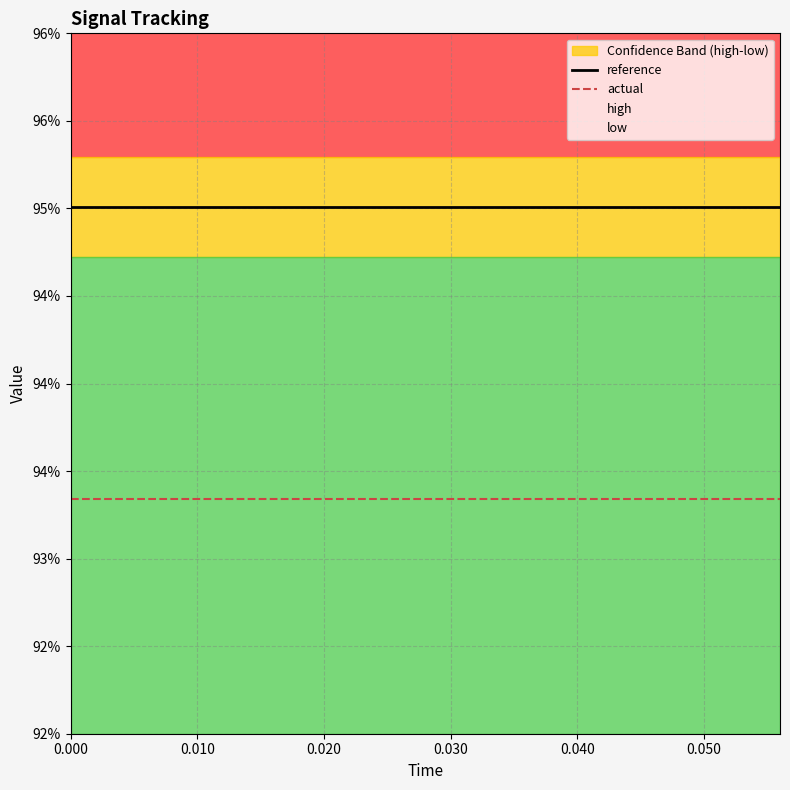

What is the minimum value shown in the chart?

0.9